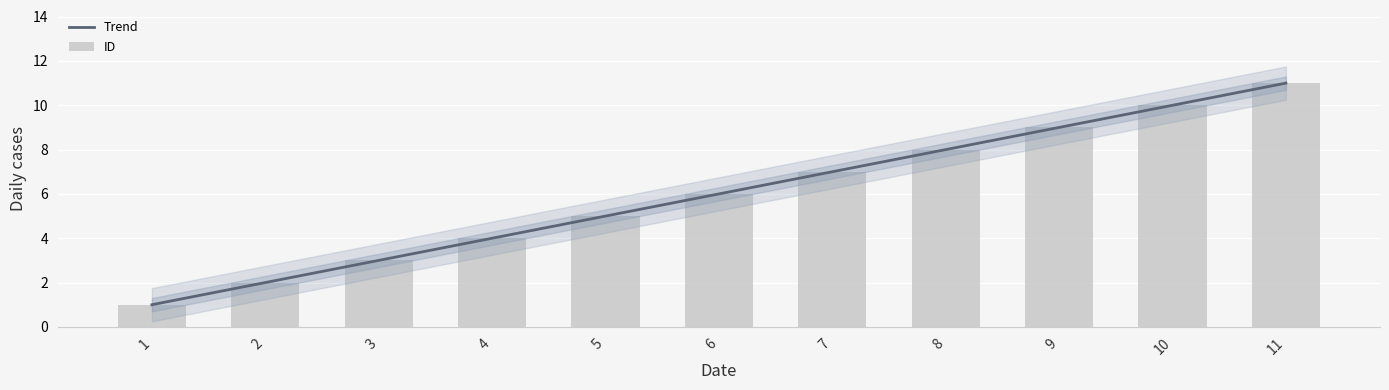

What is the sum of the values at 3 and 1?

4